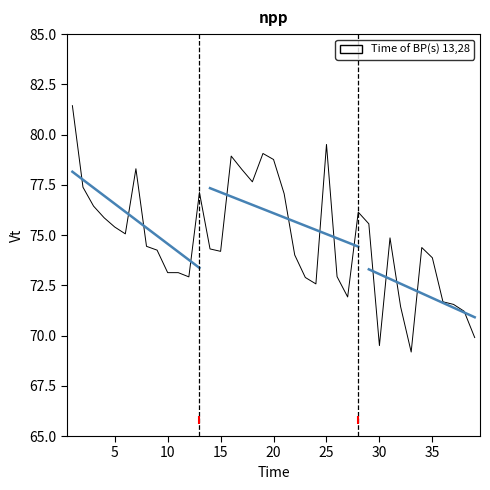

True or false: there are more than 2 points higher than both neighbors.

True